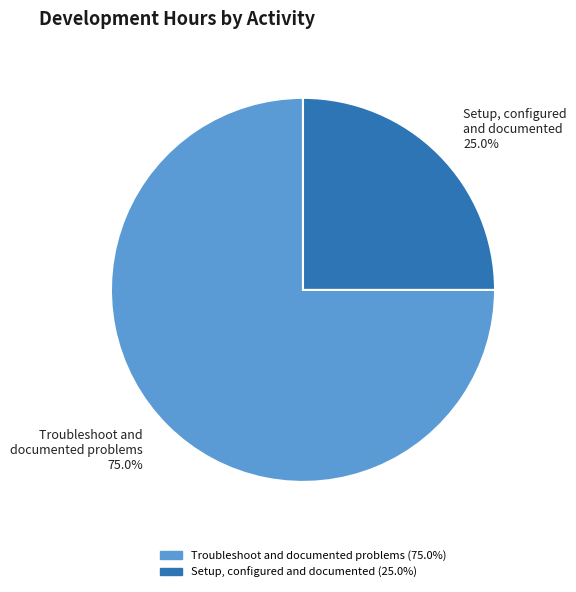

Does any single category account for the majority?

Yes